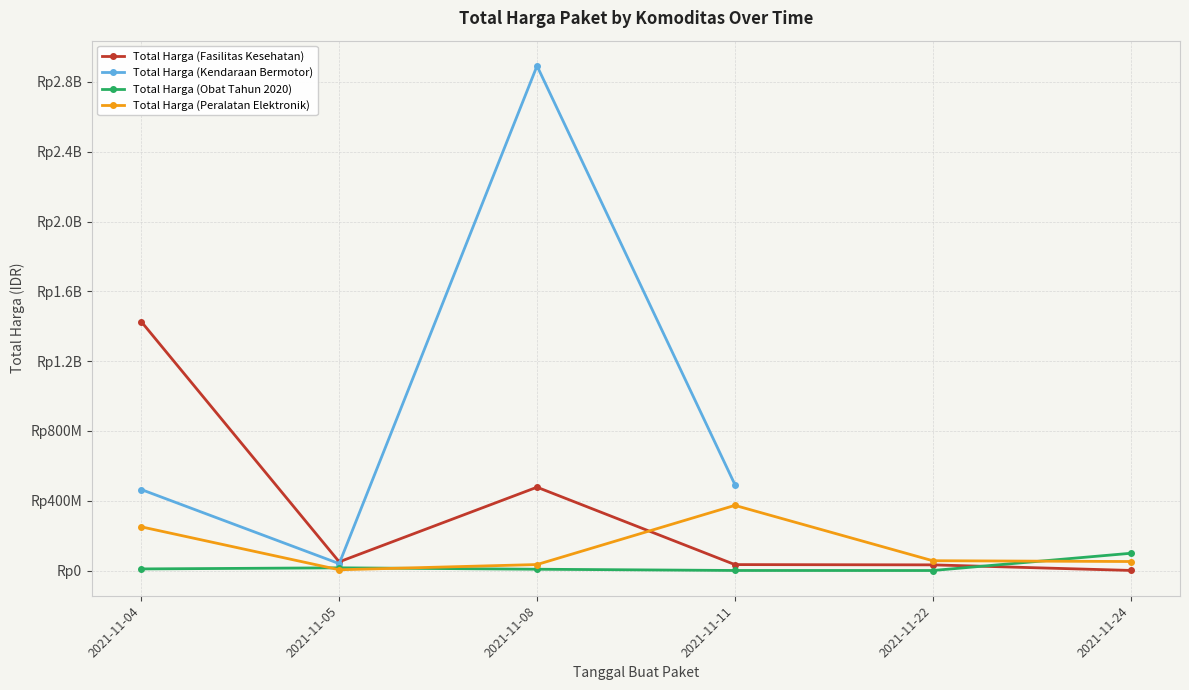

What is the smallest value displayed?

78000.0